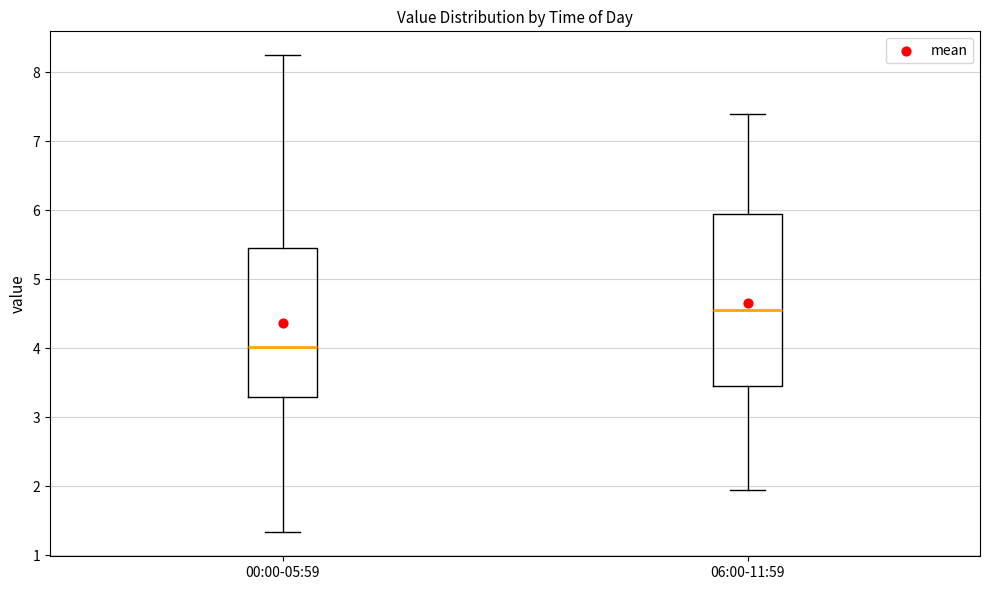

Which box's median line is the highest?

06:00-11:59